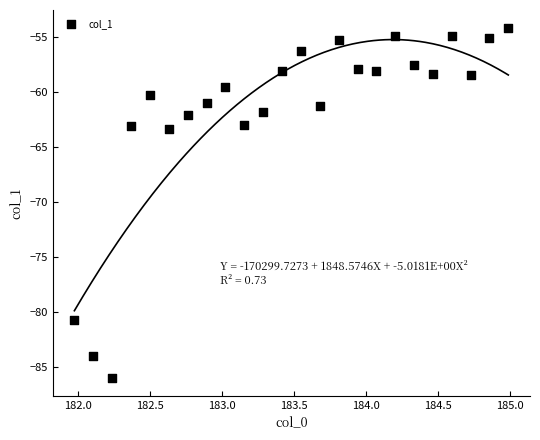

What is the range of X values (max minus min)?

3.0